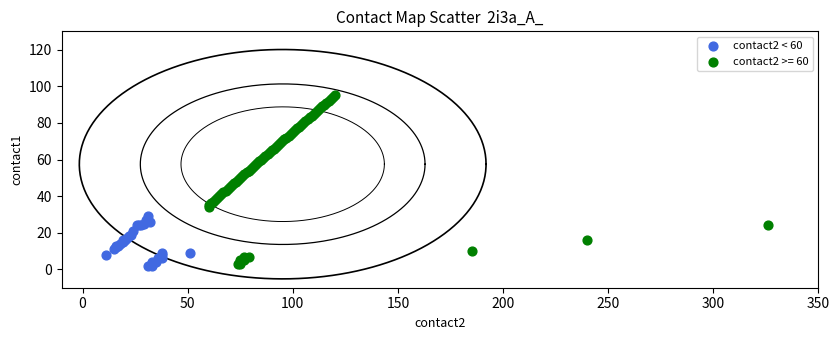

Which series reaches the maximum Y coordinate?

contact2 >= 60